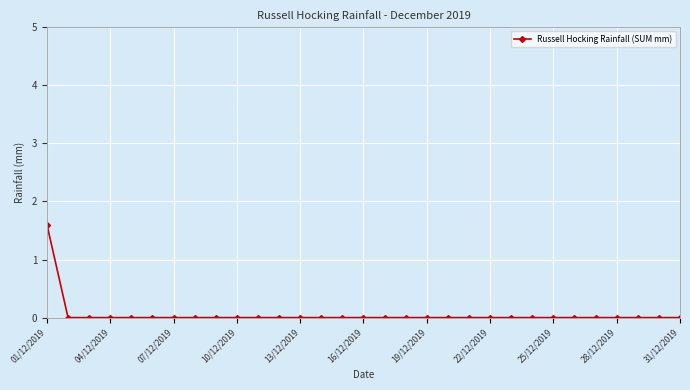

What is the sum of all values?

1.6